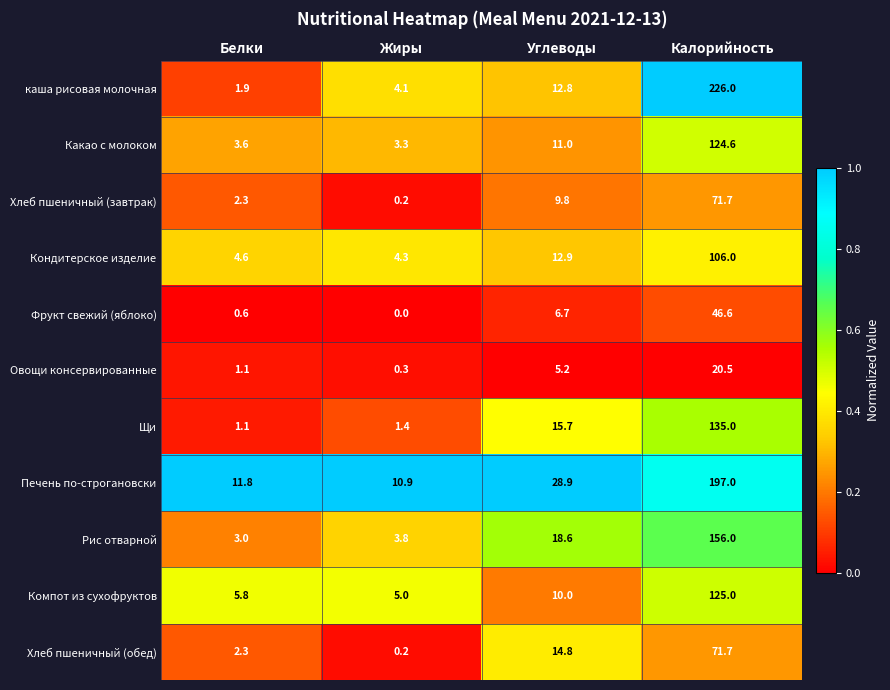

What is the total value across all series at Калорийность?

1280.1